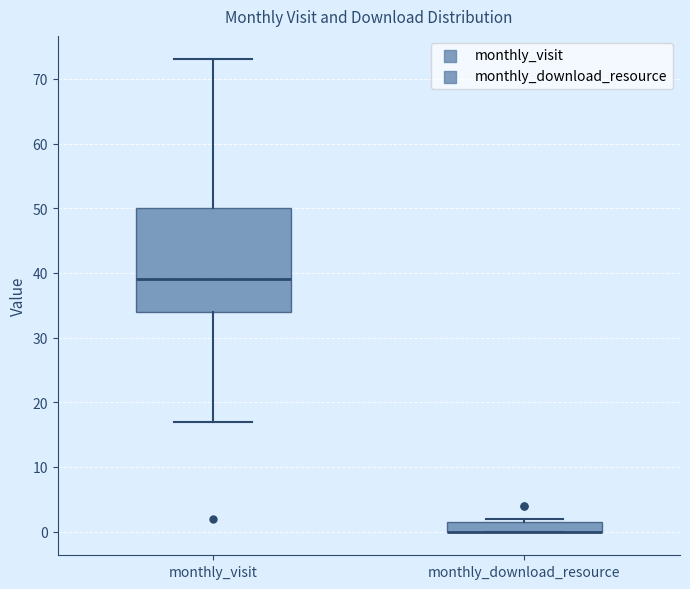

Reading left to right, transcribe this box plot: for each box, give where its median line is, the range the box spans, and where its two whiskers end, as read against the y-axis. The values are not printed on the chart, so give them approximately, as read against the axis.

monthly_visit: median 39, box 34 to 50, whiskers 17 to 73
monthly_download_resource: median 0 (drawn on the box's lower edge), box 0 to 2, whiskers 0 to 2 (just above the box's upper edge)